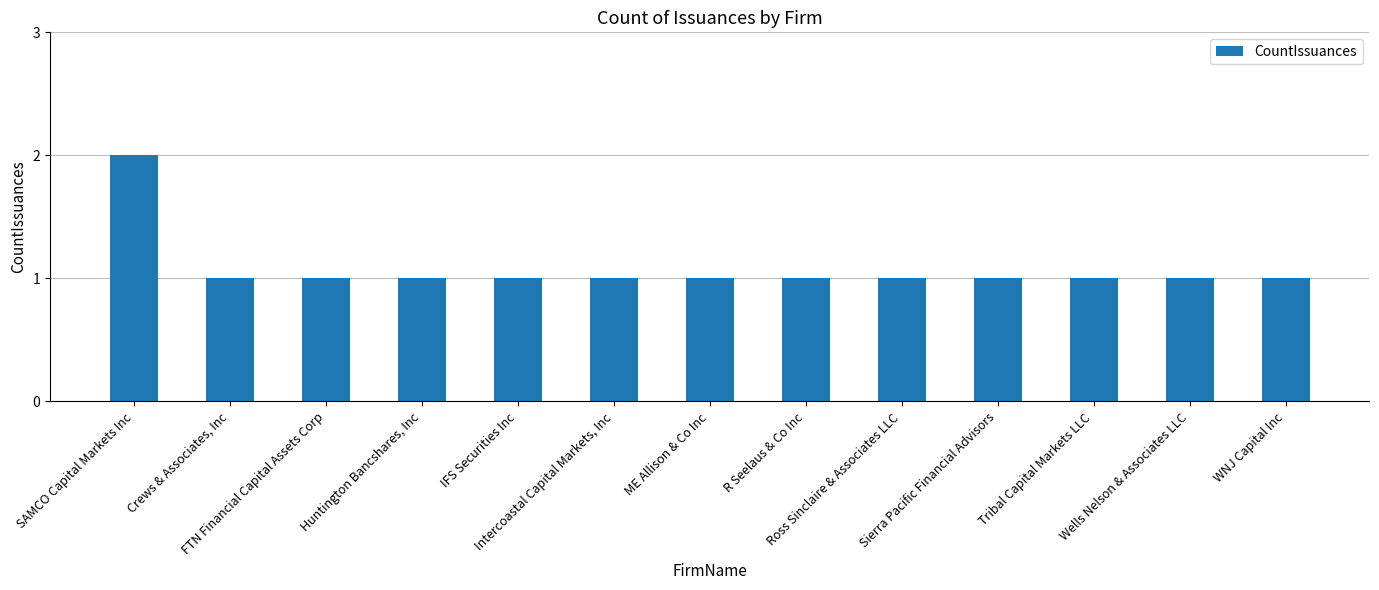

Reading left to right, list all the values displayed in this chart.

2	1	1	1	1	1	1	1	1	1	1	1	1